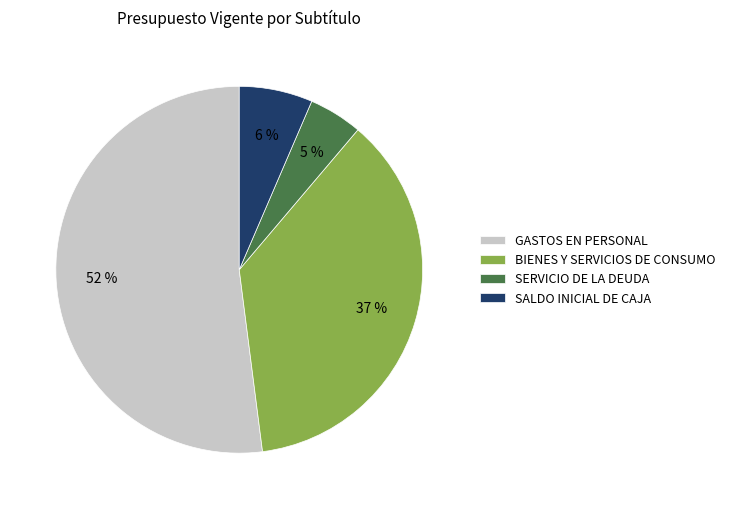

What percentage is the GASTOS EN PERSONAL slice, to the nearest percent?

52%